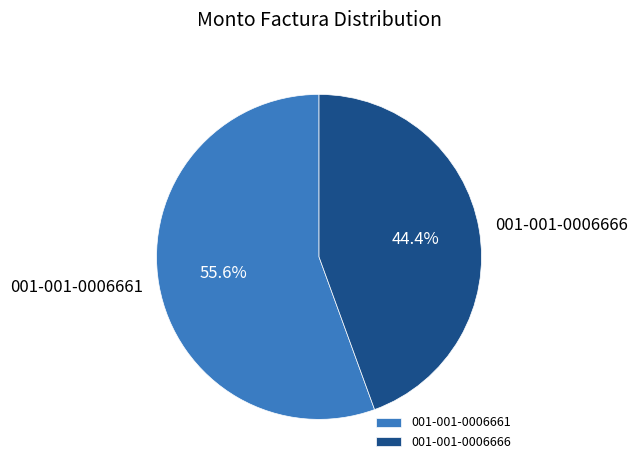

Which slice is the smallest?

001-001-0006666